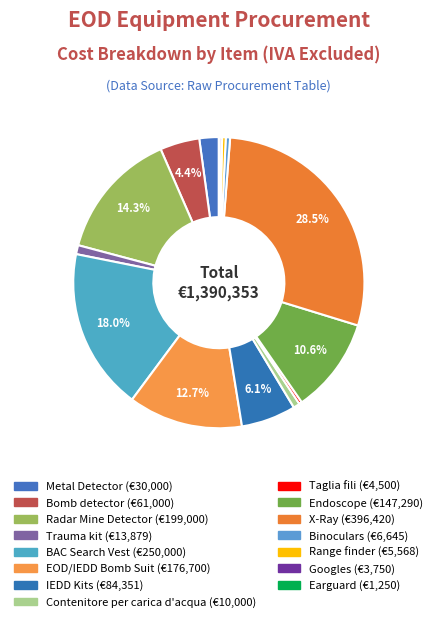

True or false: Trauma kit accounts for 1% of the total.

True